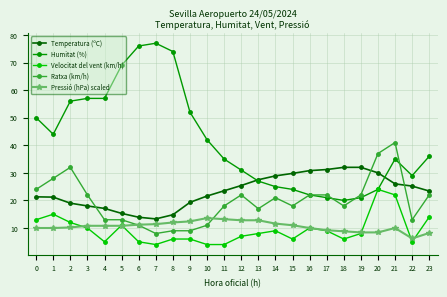

How many data points in Temperatura (ºC) are above 23?

13